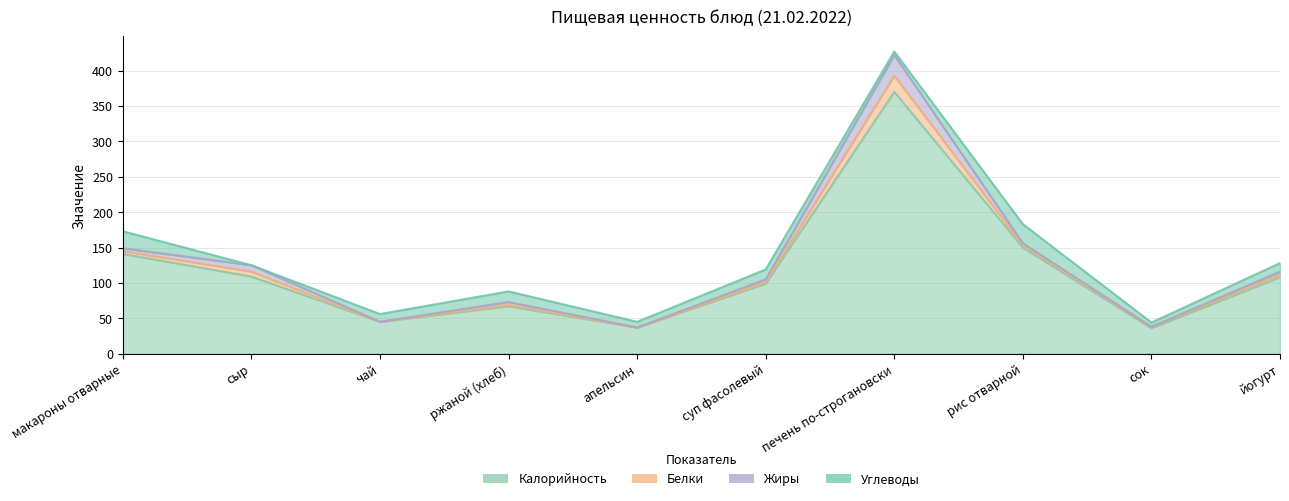

Is it true that Калорийность equals 109 at сыр?

True